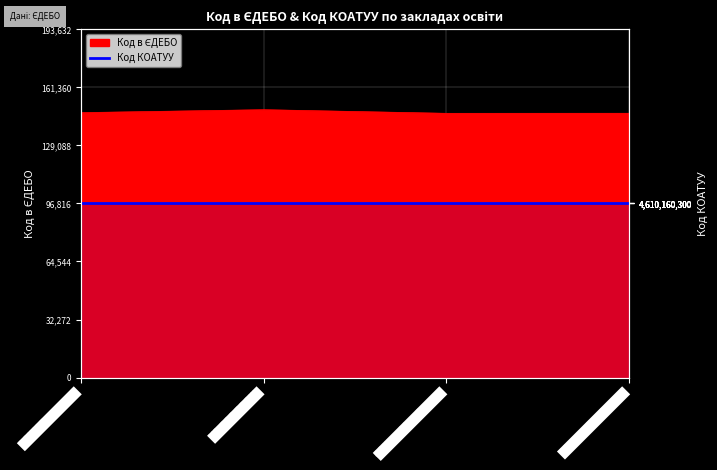

At which label is the value closest to 147938?

ЗОШ "Берегиня"